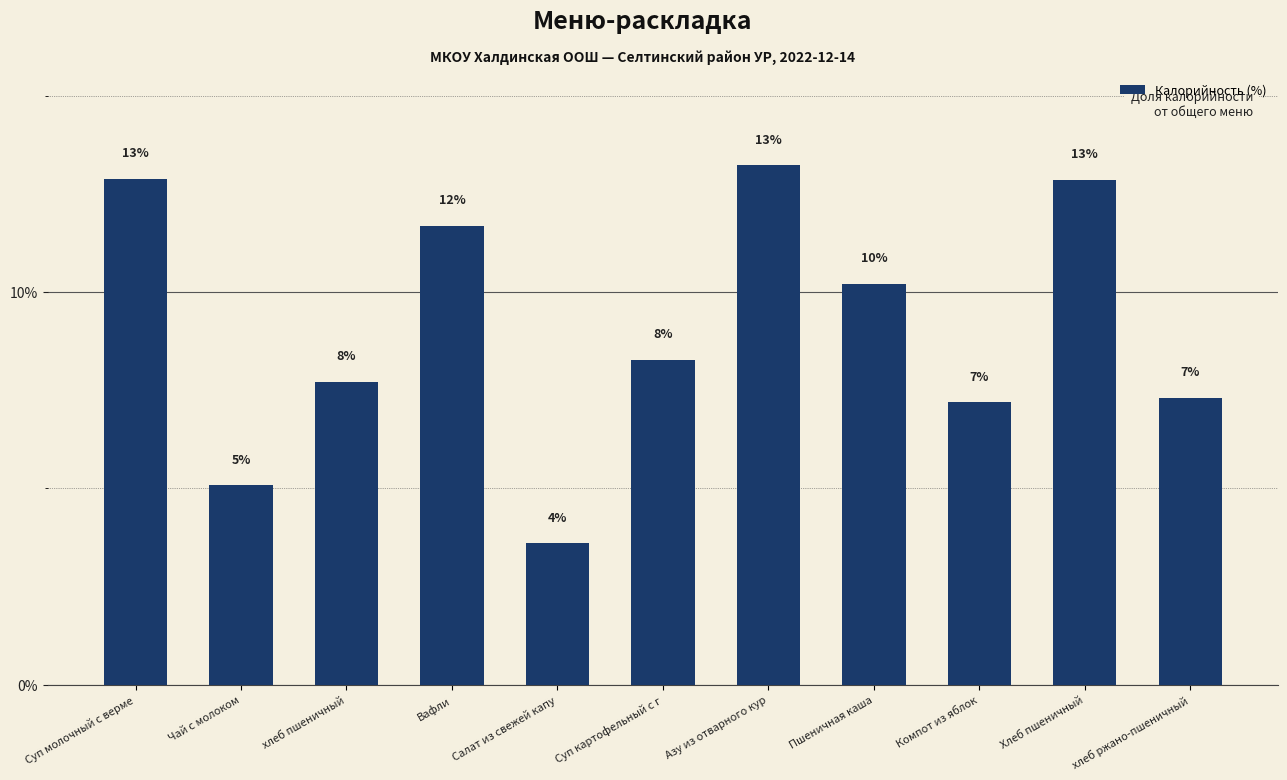

What is the change in value from Салат из свежей капу to Суп картофельный с г?

+4.7